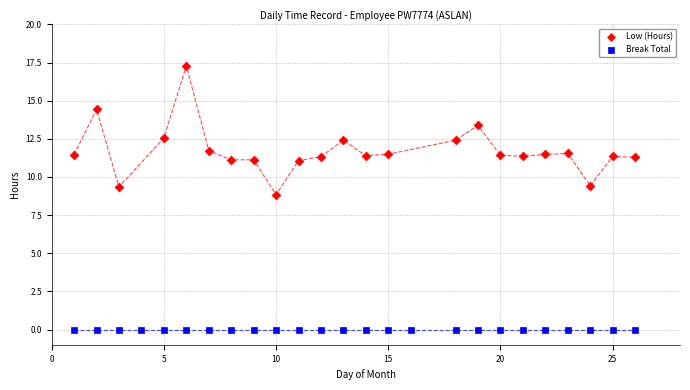

Which series reaches the minimum Y coordinate?

Break Total